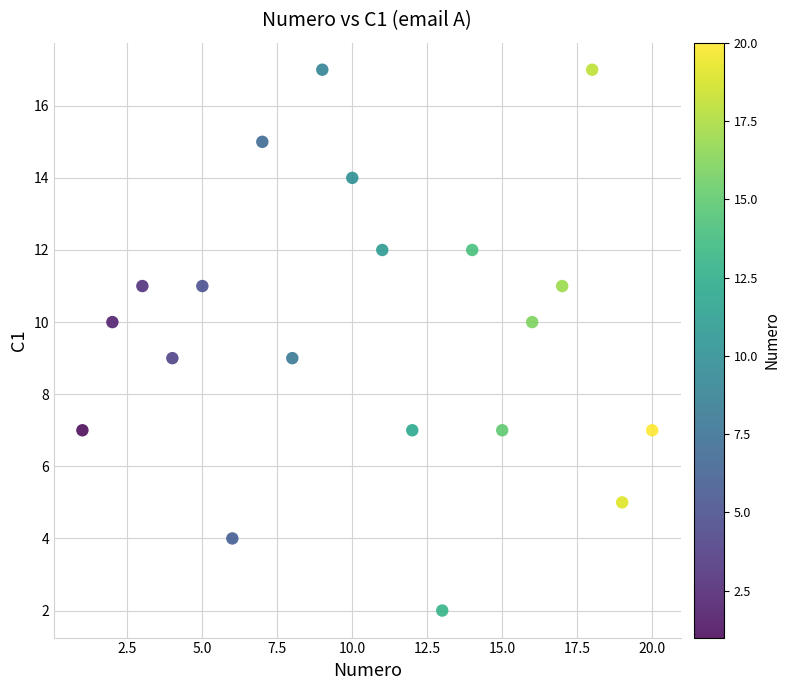

What is the range of Y values (max minus min)?

15